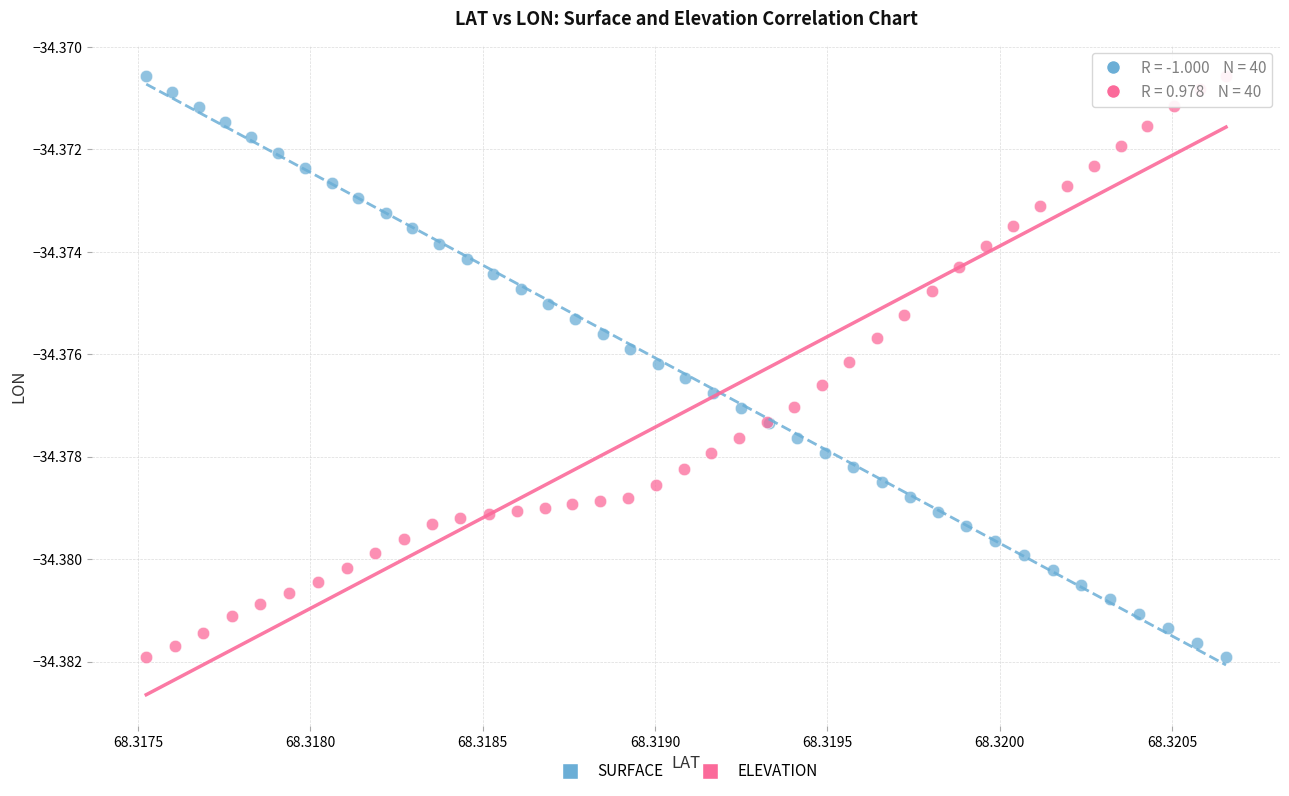

What are all the series names shown in the legend?

SURFACE, ELEVATION